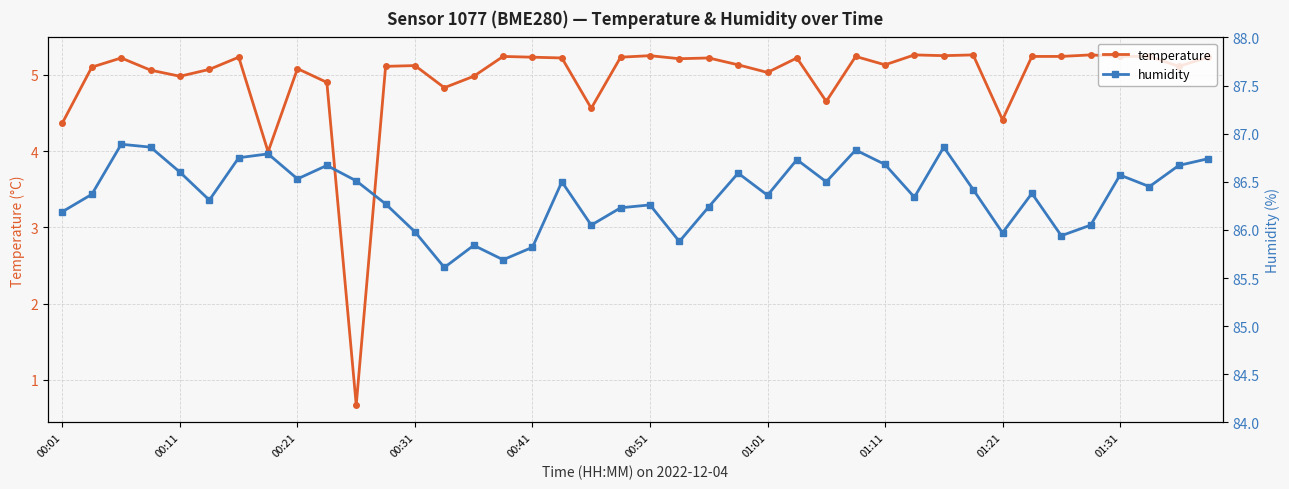

What are all the series names shown in the legend?

temperature, humidity